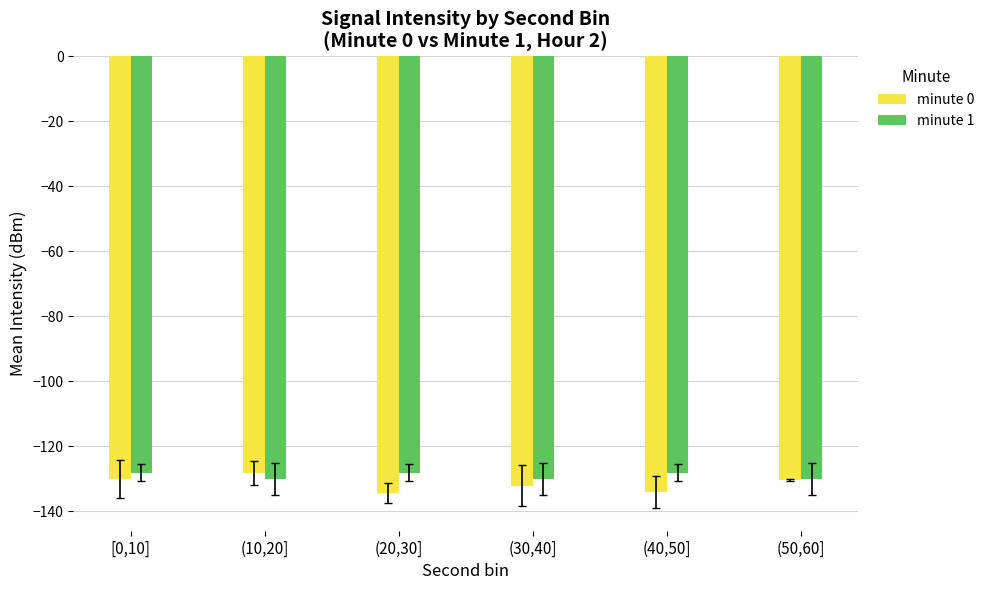

The value of minute 1 at (20,30] is -77.0. True or false?

False